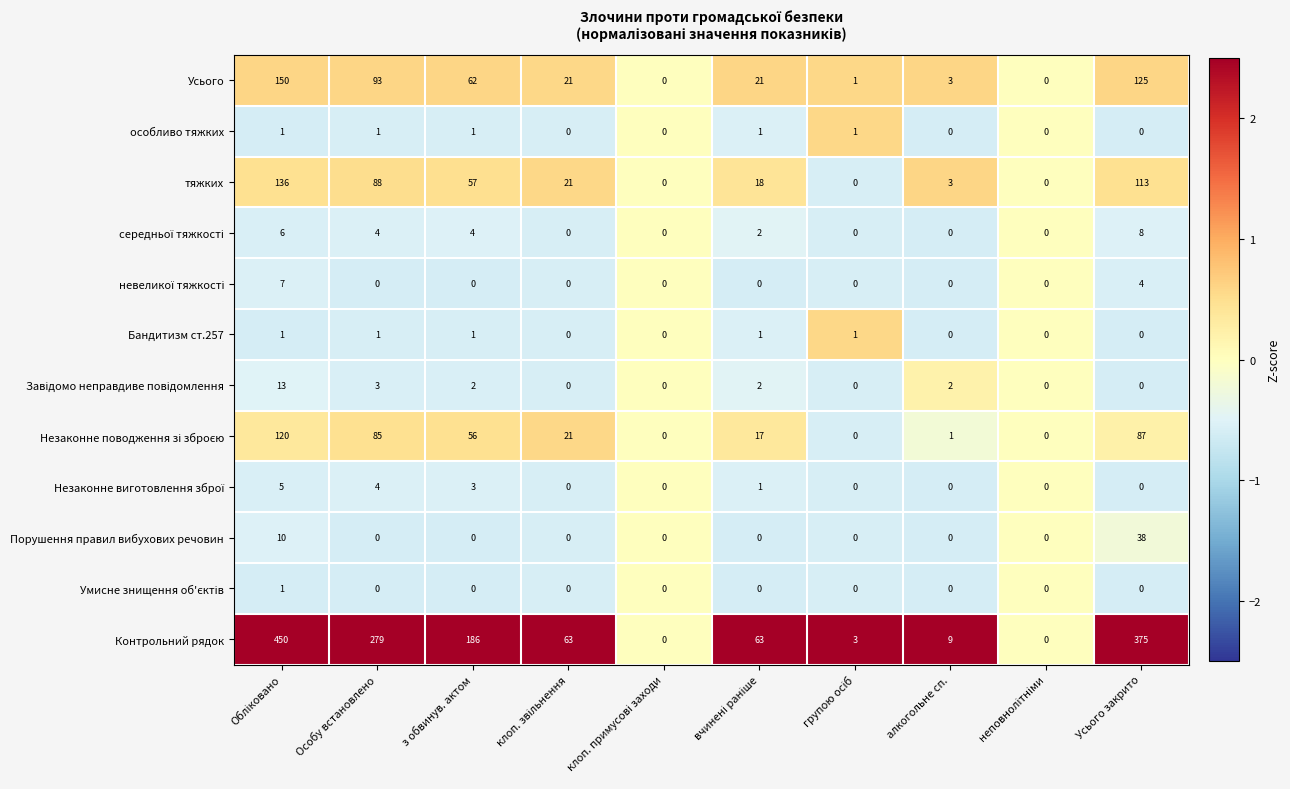

At which label is Усього closest to 75?

з обвинув. актом